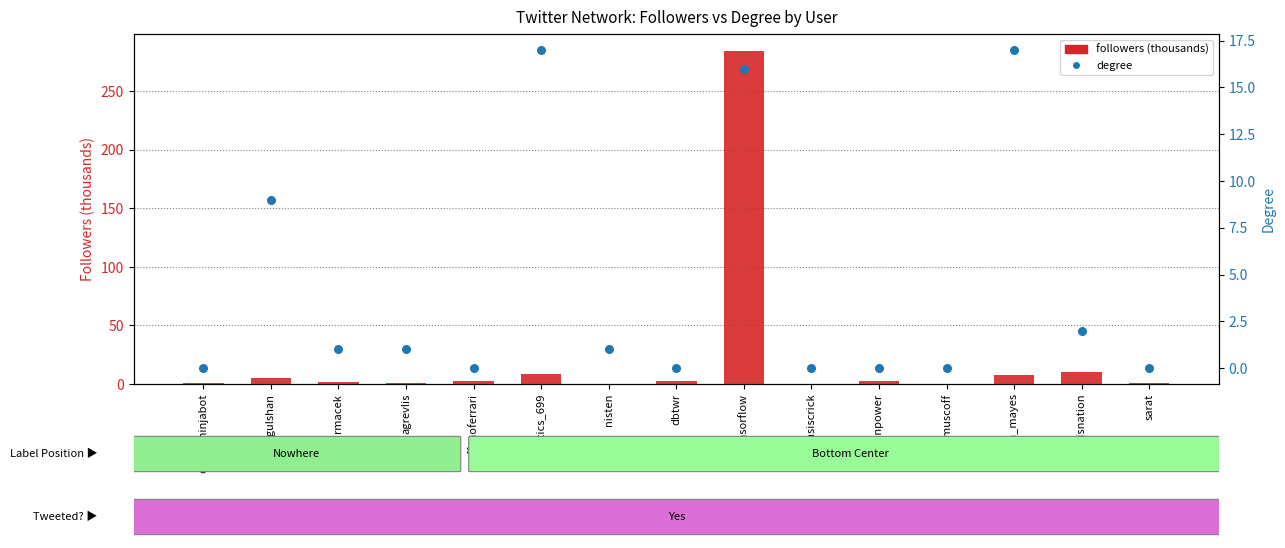

At how many categories does at least one series exceed 224?

1